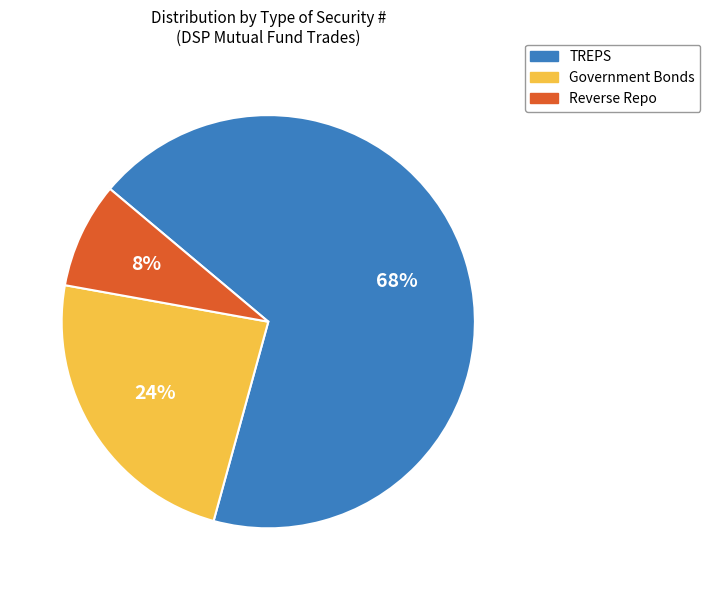

Count the number of slices in the pie.

3